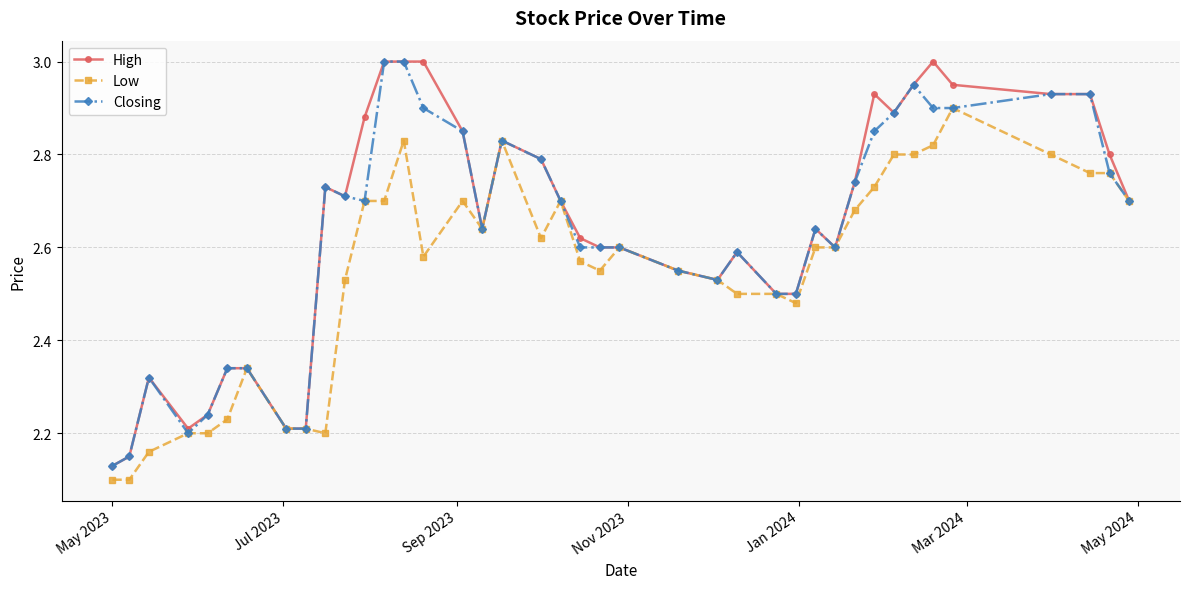

List the series in order of their overall mean, lowest first.

Low, Closing, High